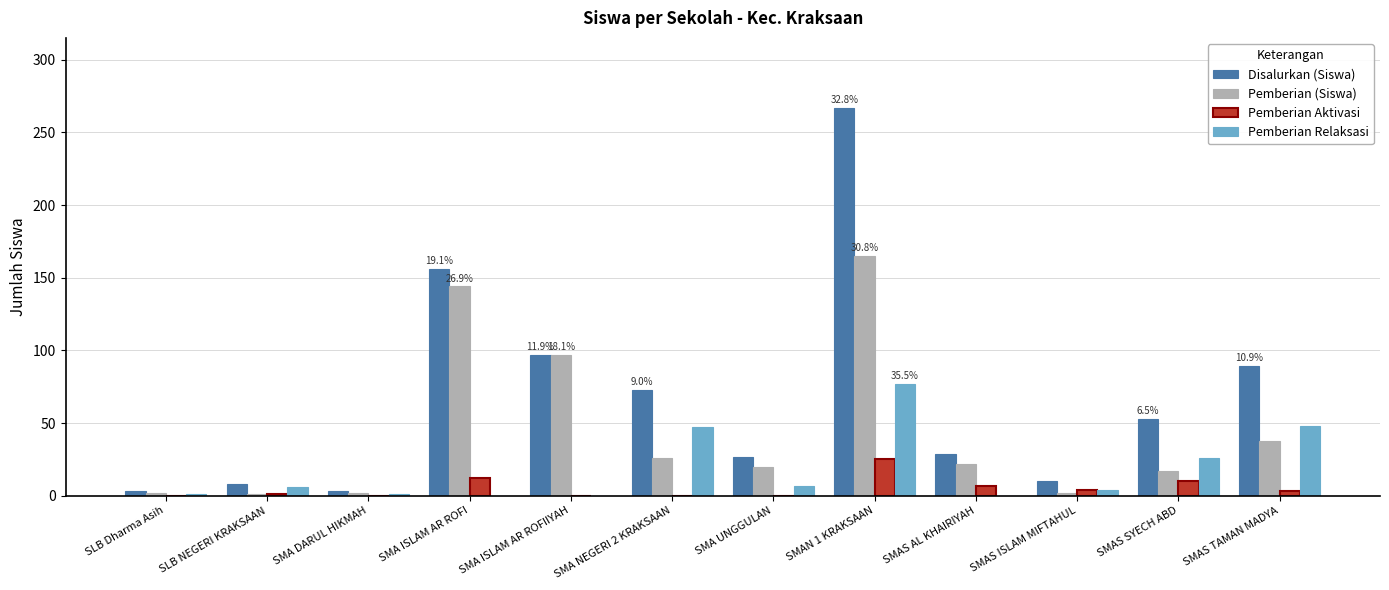

What are all the series names shown in the legend?

Disalurkan (Siswa), Pemberian (Siswa), Pemberian Aktivasi, Pemberian Relaksasi